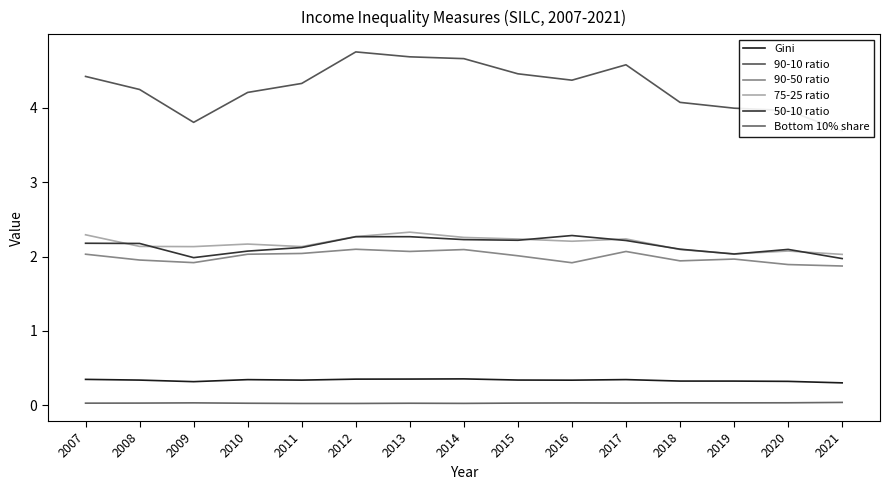

At which category does 90-10 ratio reach its first local peak?

2012